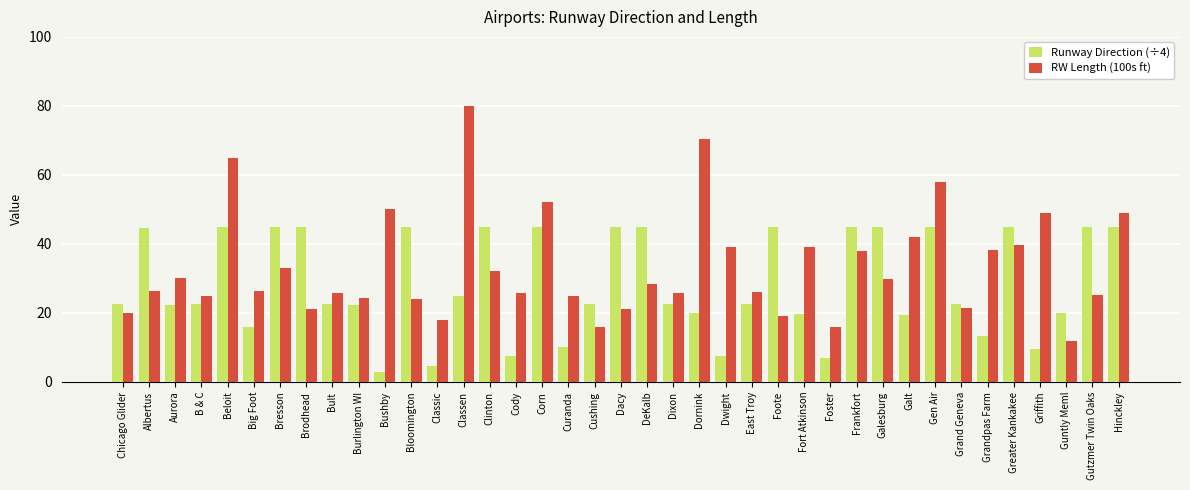

What is the total value across all series at DeKalb?

73.3